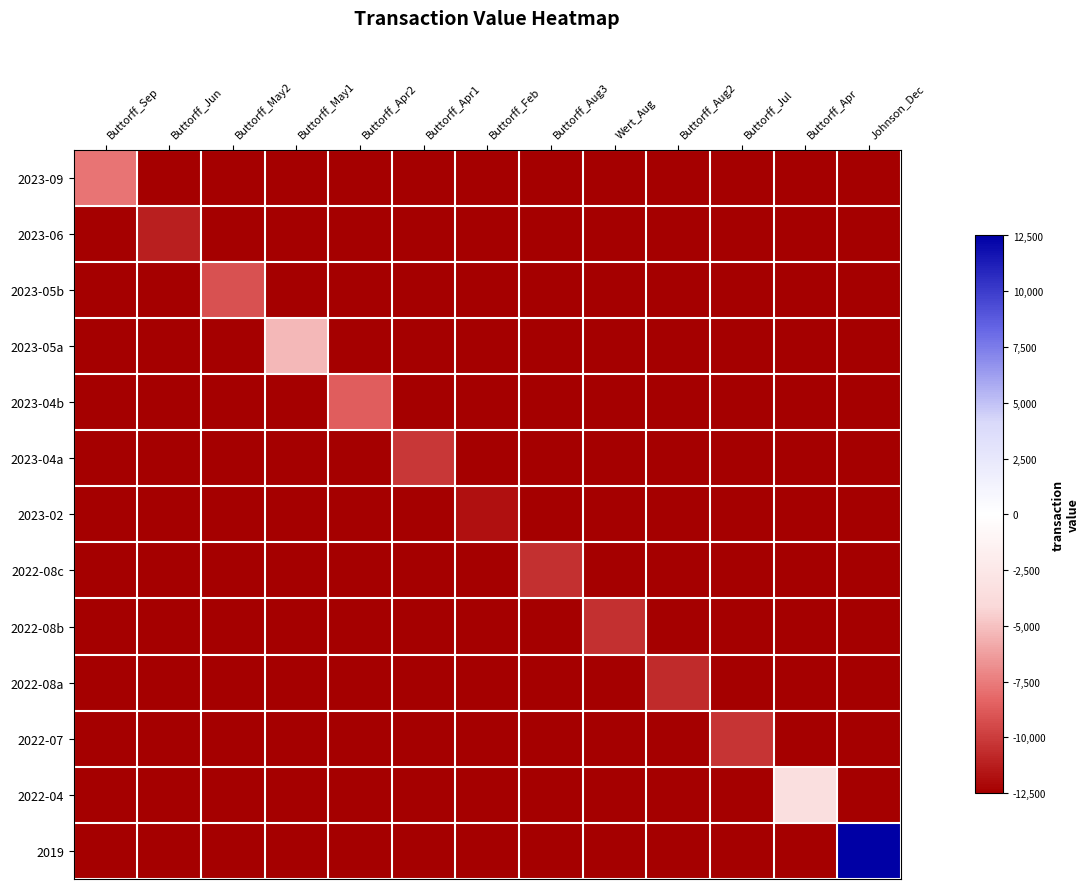

Which series changed the most between Buttorff_Feb and Wert_Aug?

2022-08b